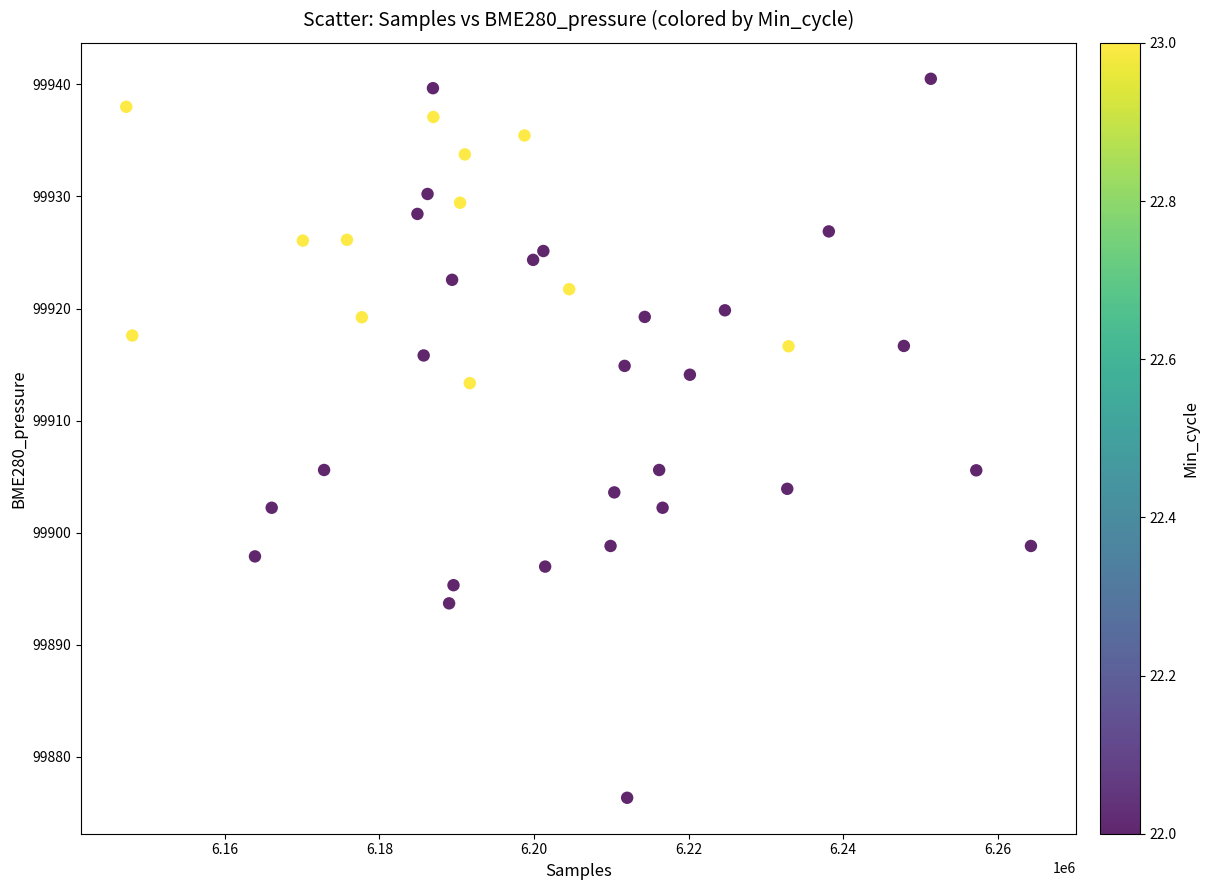

What is the range of X values (max minus min)?

117027.0